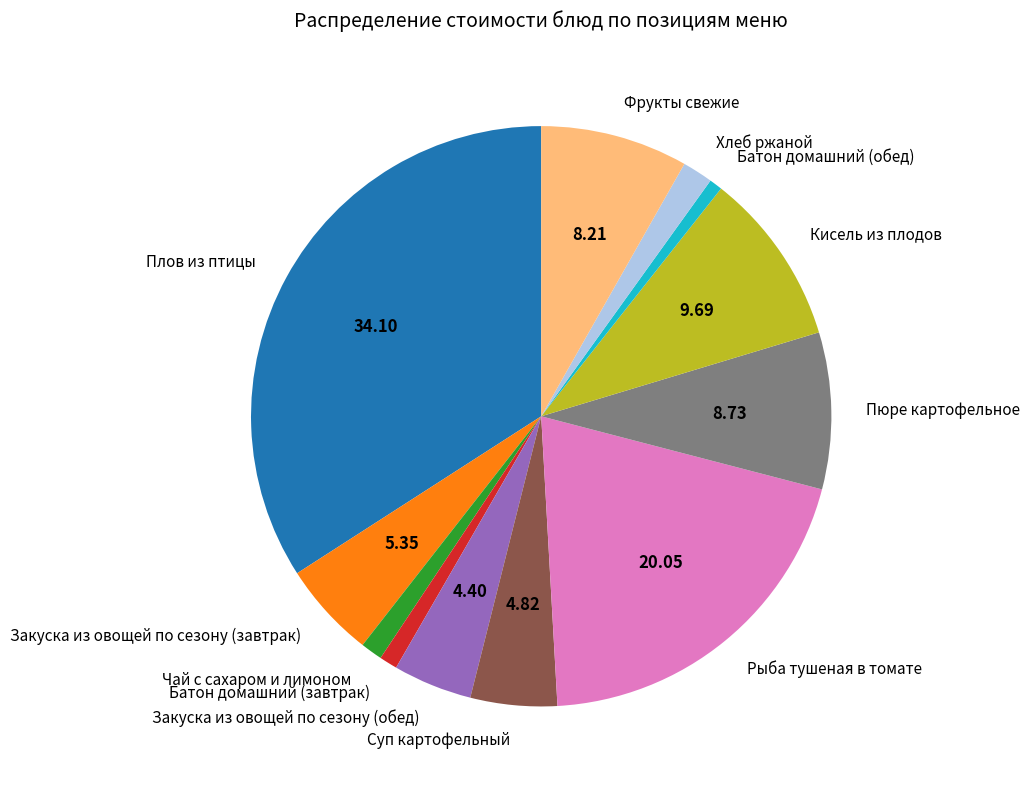

Combined, do Фрукты свежие and Закуска из овощей по сезону (обед) account for over 50%?

No